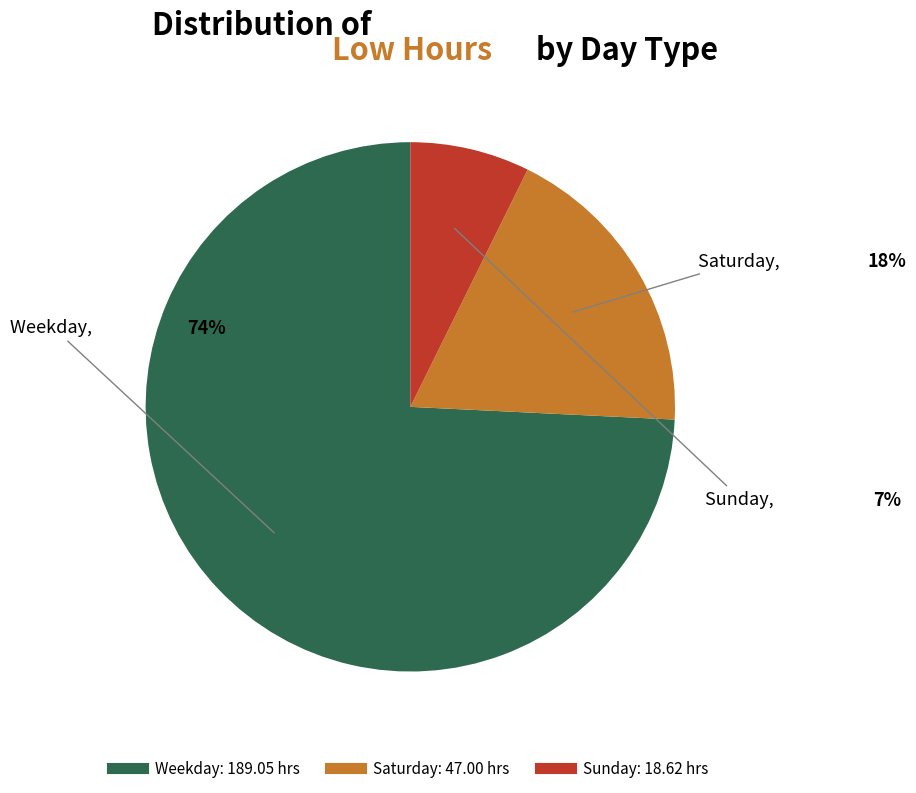

Is there any slice that represents more than half of the pie?

Yes